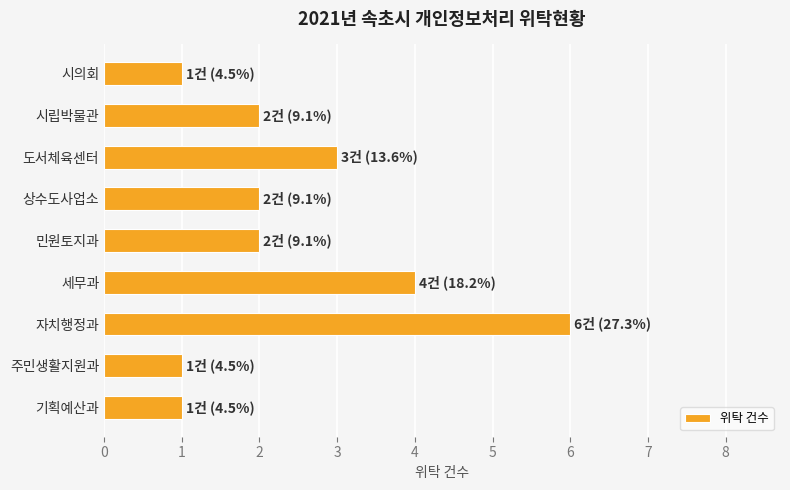

Reading top to bottom, transcribe all the data shown in this chart.

1	2	3	2	2	4	6	1	1